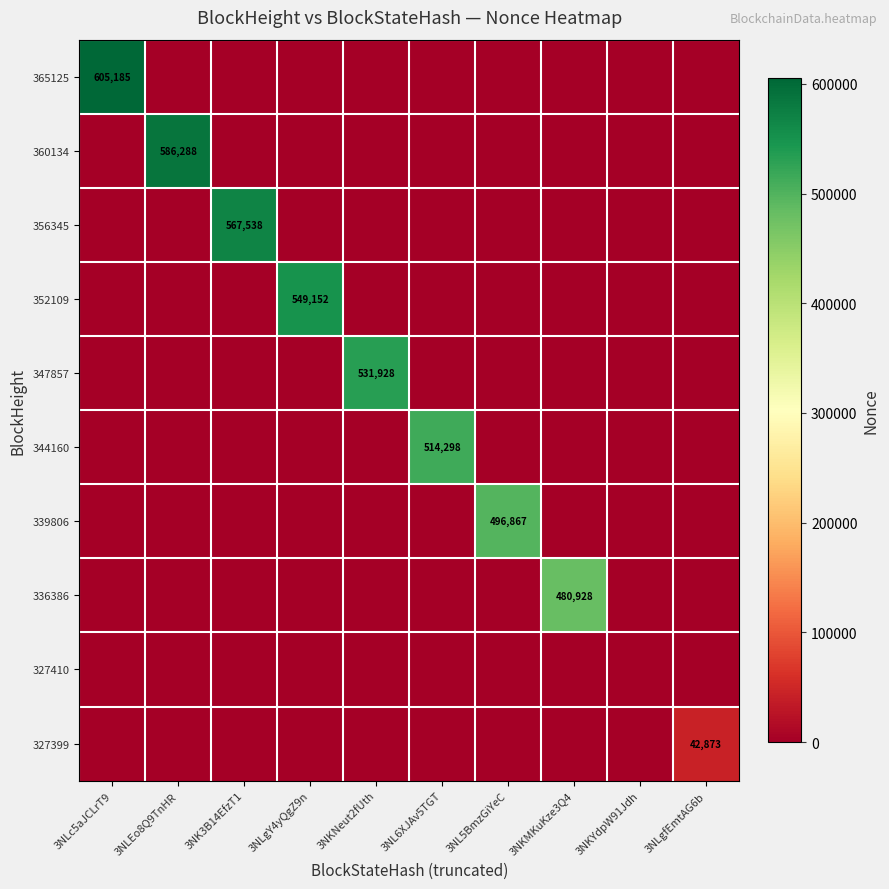

At which label is 356345 closest to 283769?

3NLc5aJCLrT9